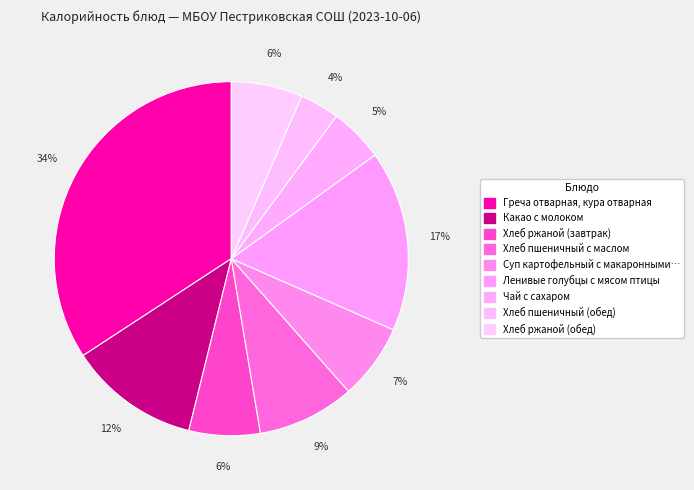

How many segments does this pie chart have?

9